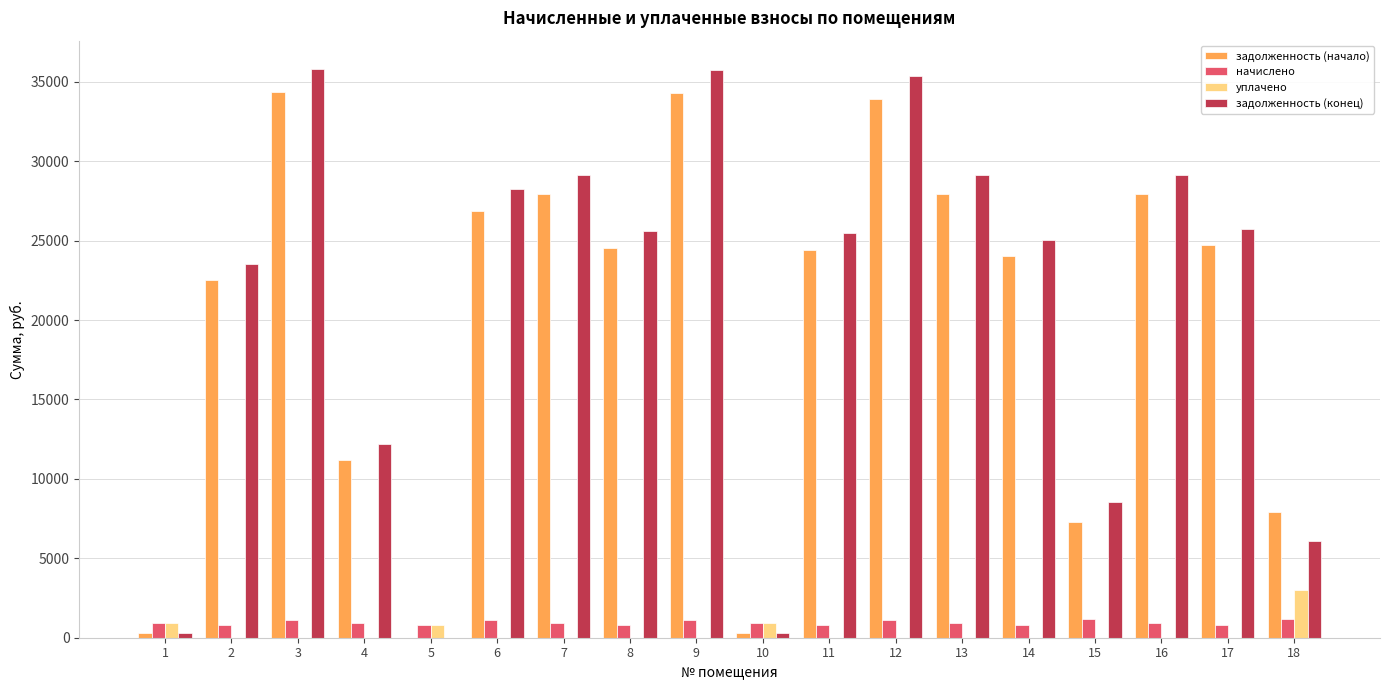

True or false: задолженность (конец) has a value of 25749.3 at 17.

True